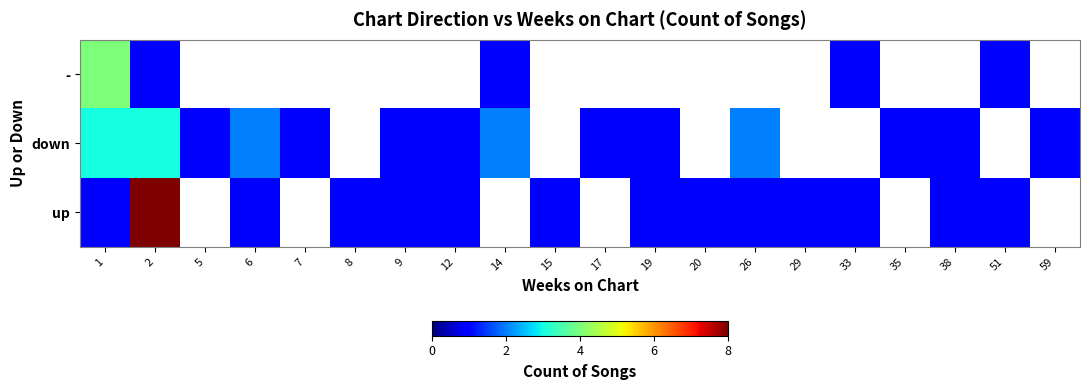

Is it true that up equals 1.0 at 29?

True